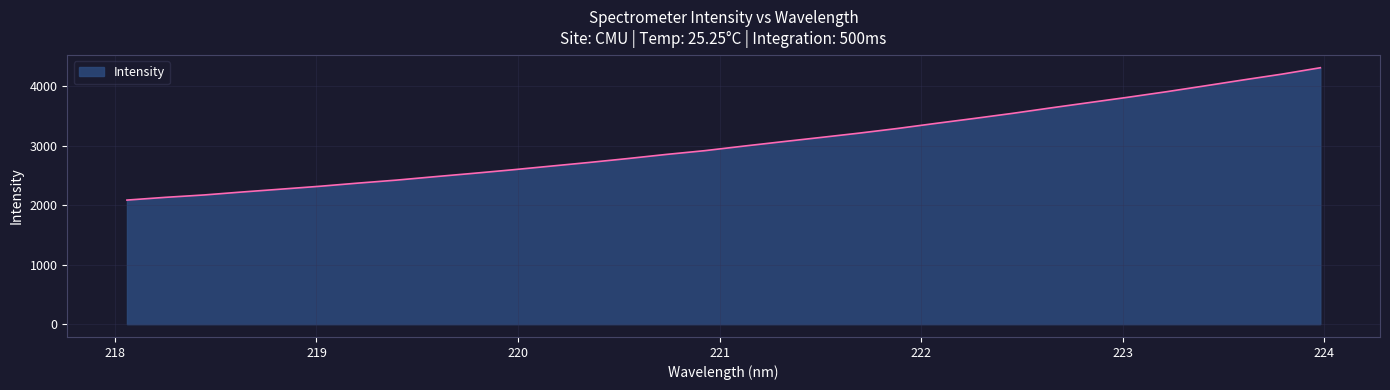

Count the number of values greater than 2991.

16